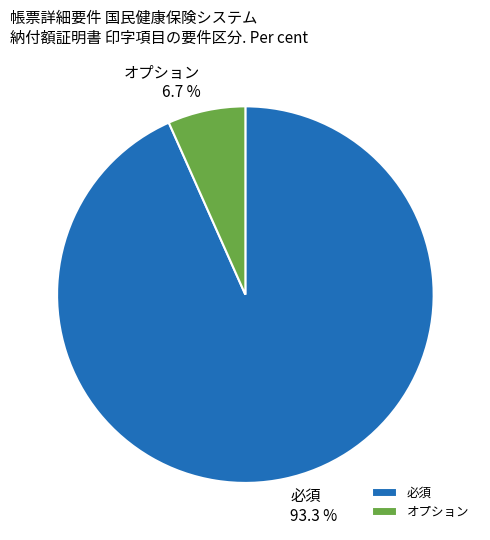

To the nearest percent, what portion does オプション represent?

7%